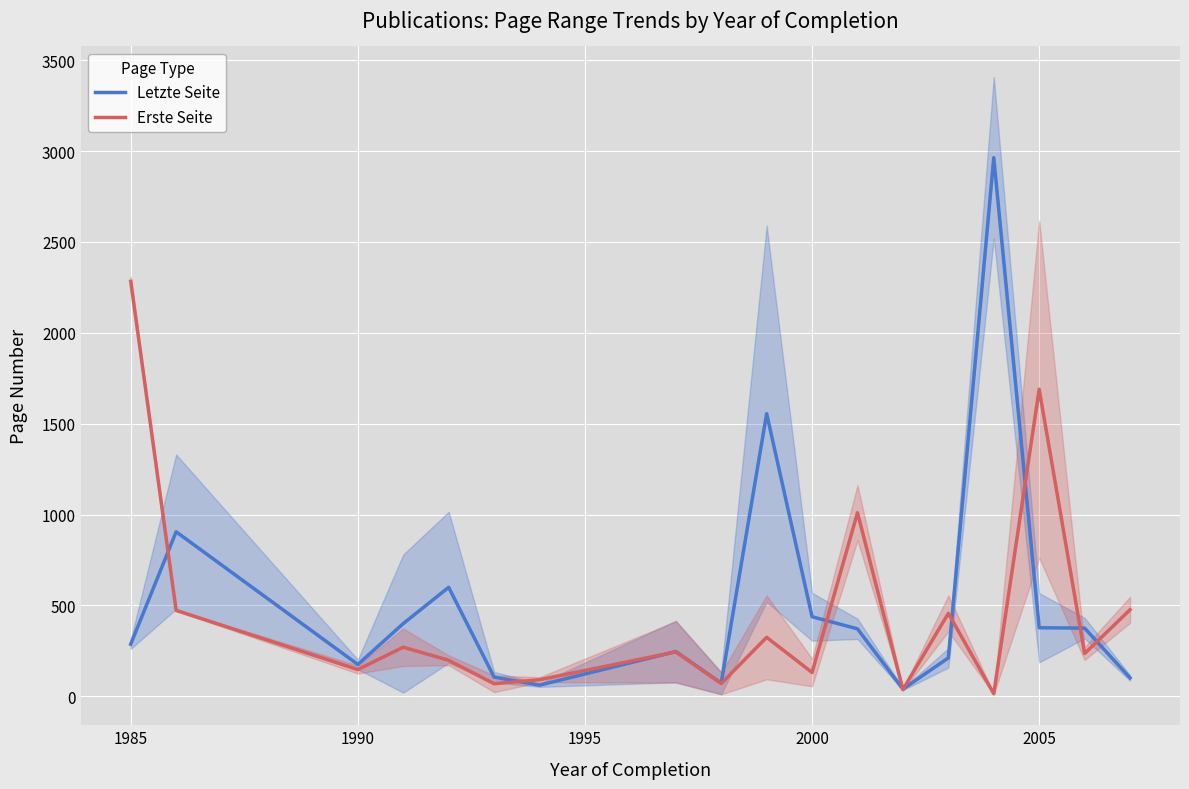

Is this an area chart (filled region under the line)?

No